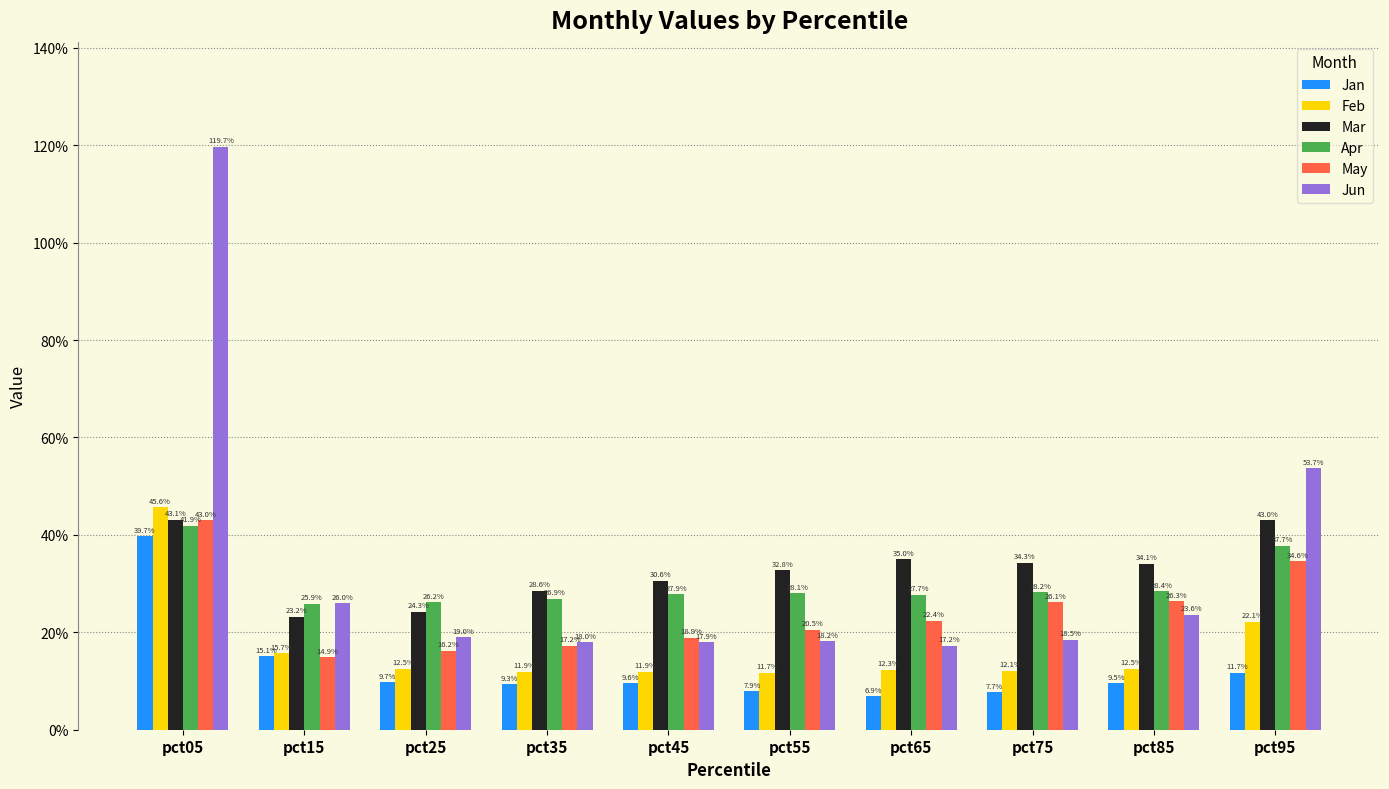

Are the bars horizontal?

No